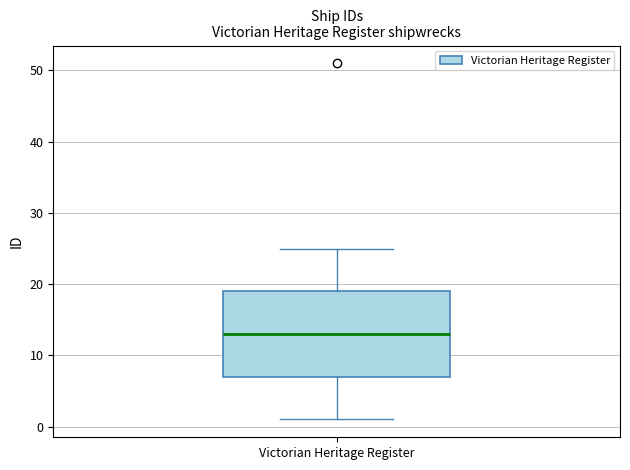

Read this box plot against the y-axis: the position of the median line, the range covered by the box, and the ends of both whiskers. The values are not printed on the chart, so give them approximately, as read against the axis.

median 13, box 7 to 19, whiskers 1 to 25